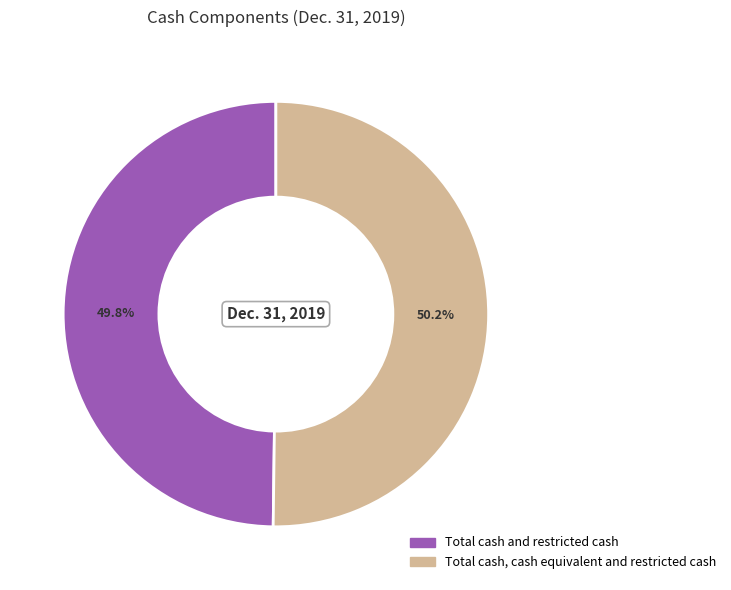

Does any single category account for the majority?

Yes